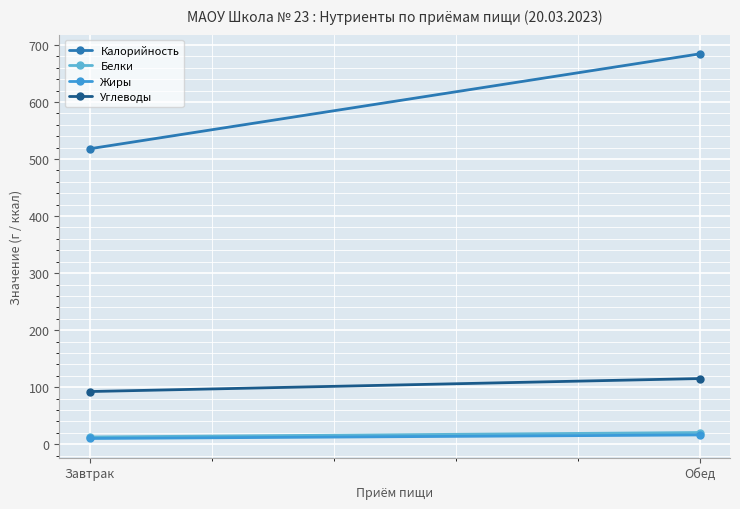

What is the label of the 1st point from the left?

Завтрак